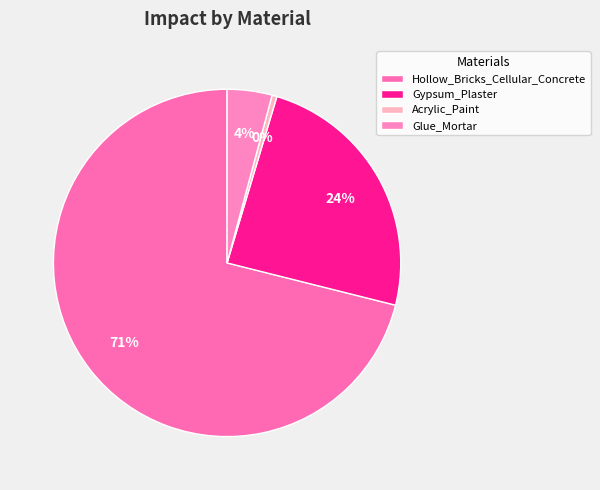

What percentage is the Glue_Mortar slice, to the nearest percent?

4%